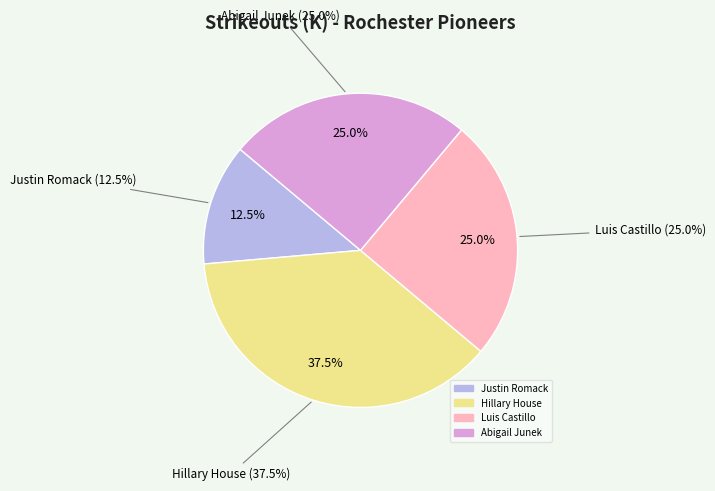

The Luis Castillo slice represents 14% of the pie. True or false?

False